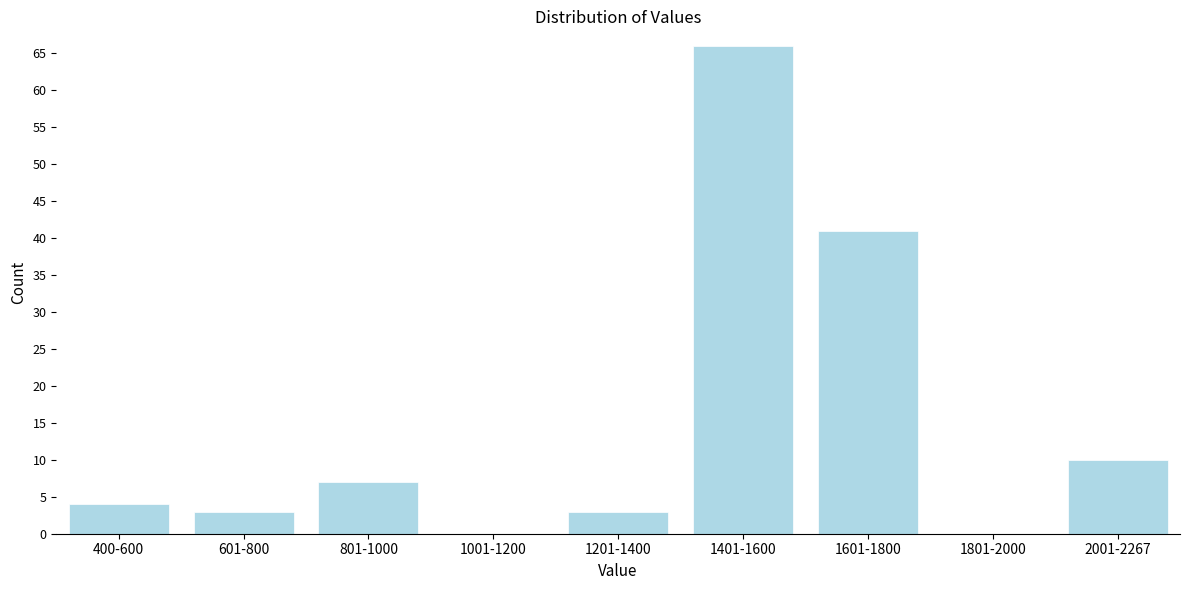

Reading right to left, what are all the values shown in this chart?

2001-2267=10	1801-2000=0	1601-1800=41	1401-1600=66	1201-1400=3	1001-1200=0	801-1000=7	601-800=3	400-600=4